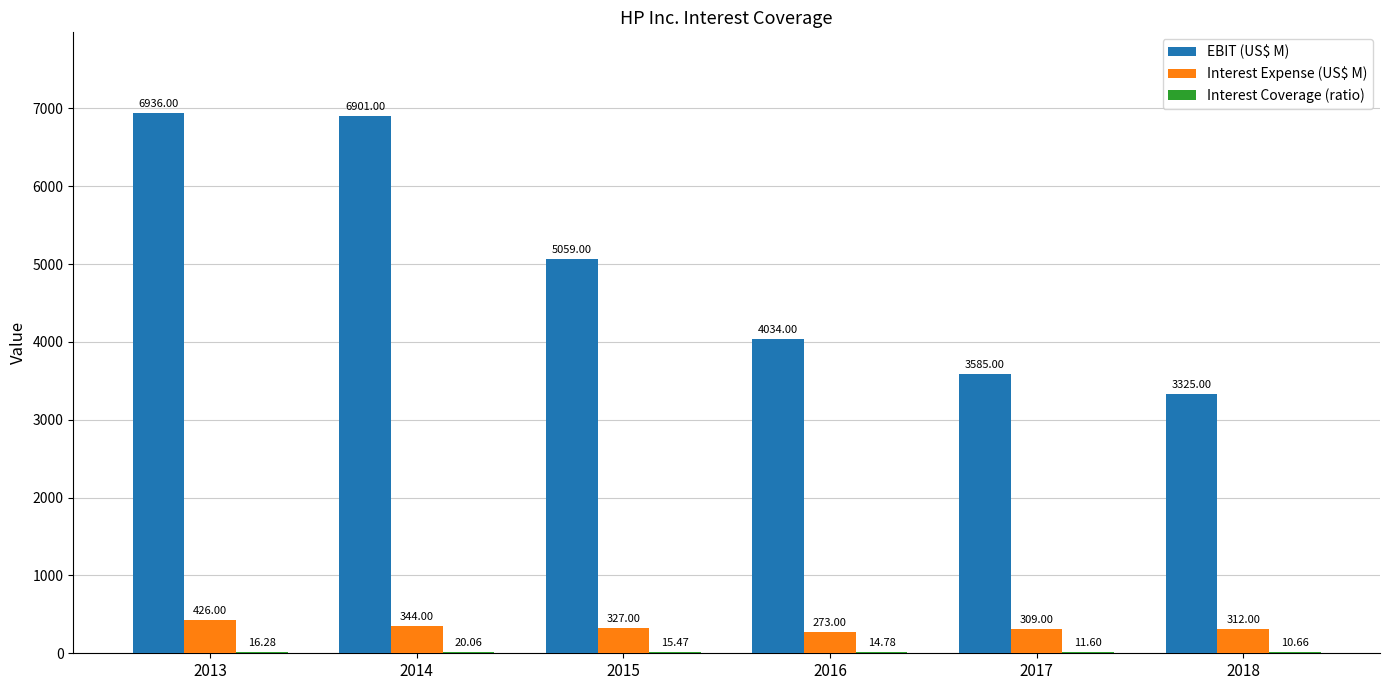

What is the sum of the EBIT (US$ M) values at 2015 and 2018?

8384.0